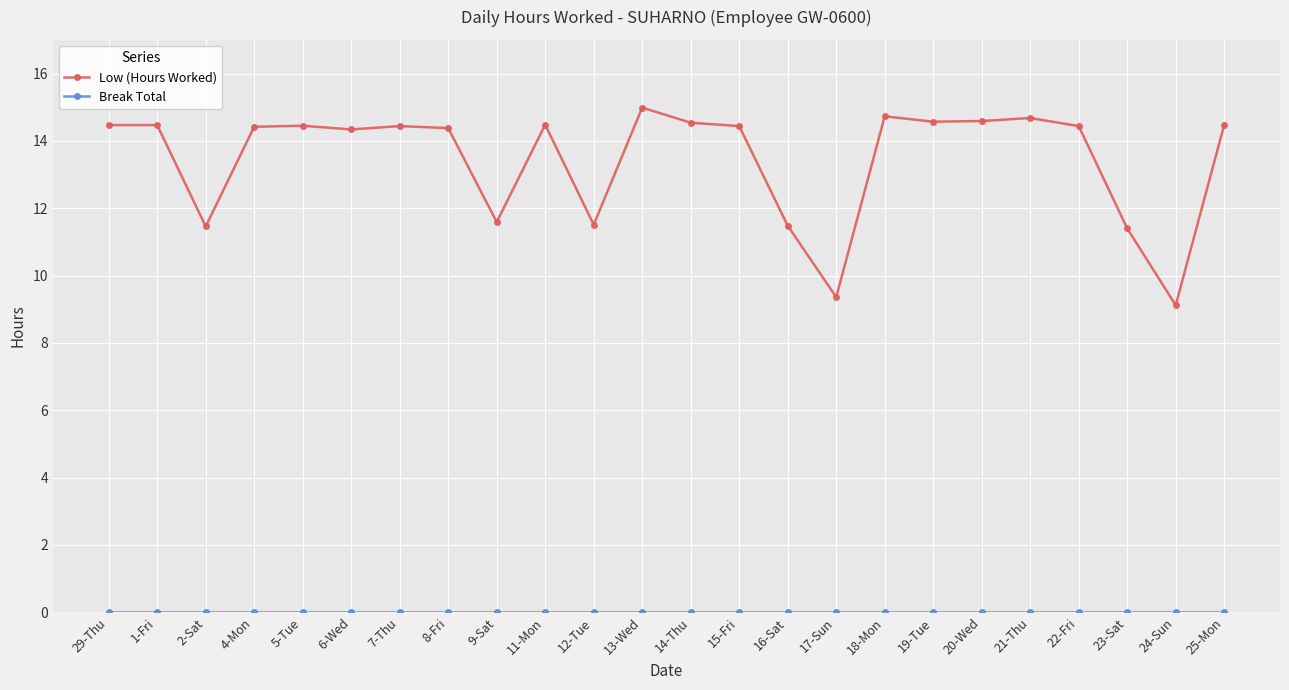

What is the sum of all Low (Hours Worked) values?

322.8